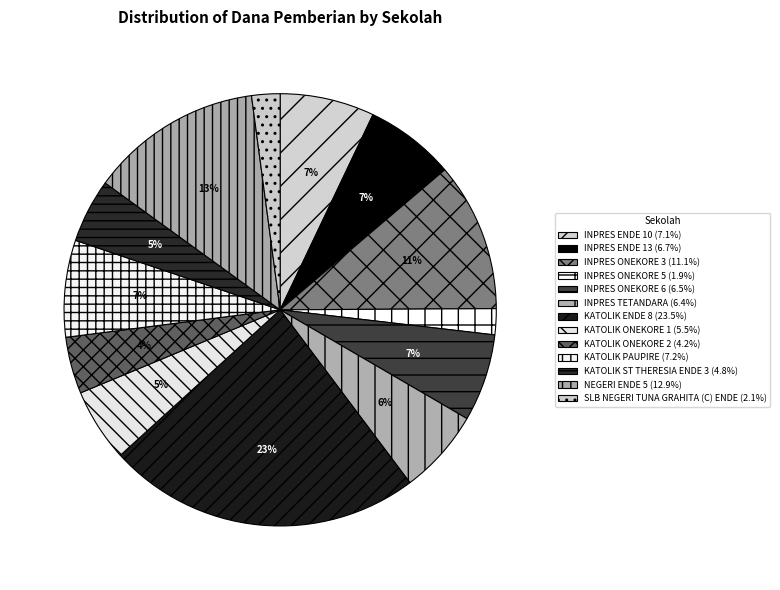

Count the number of slices in the pie.

13